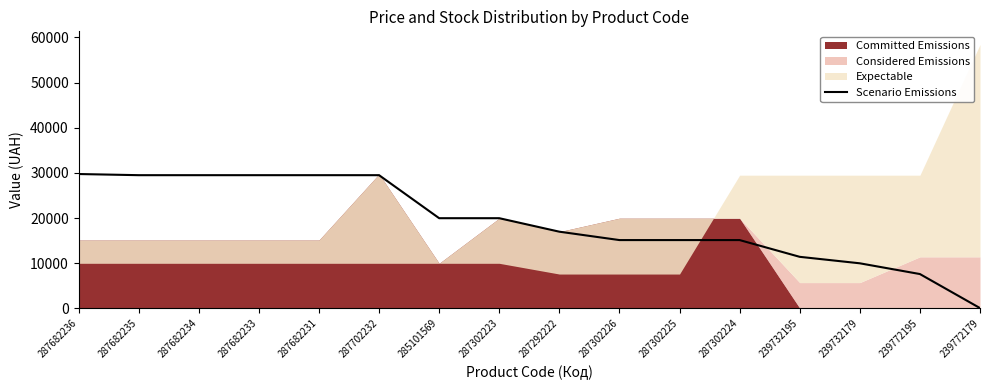

The value at 287682233 is 29491.5. True or false?

True